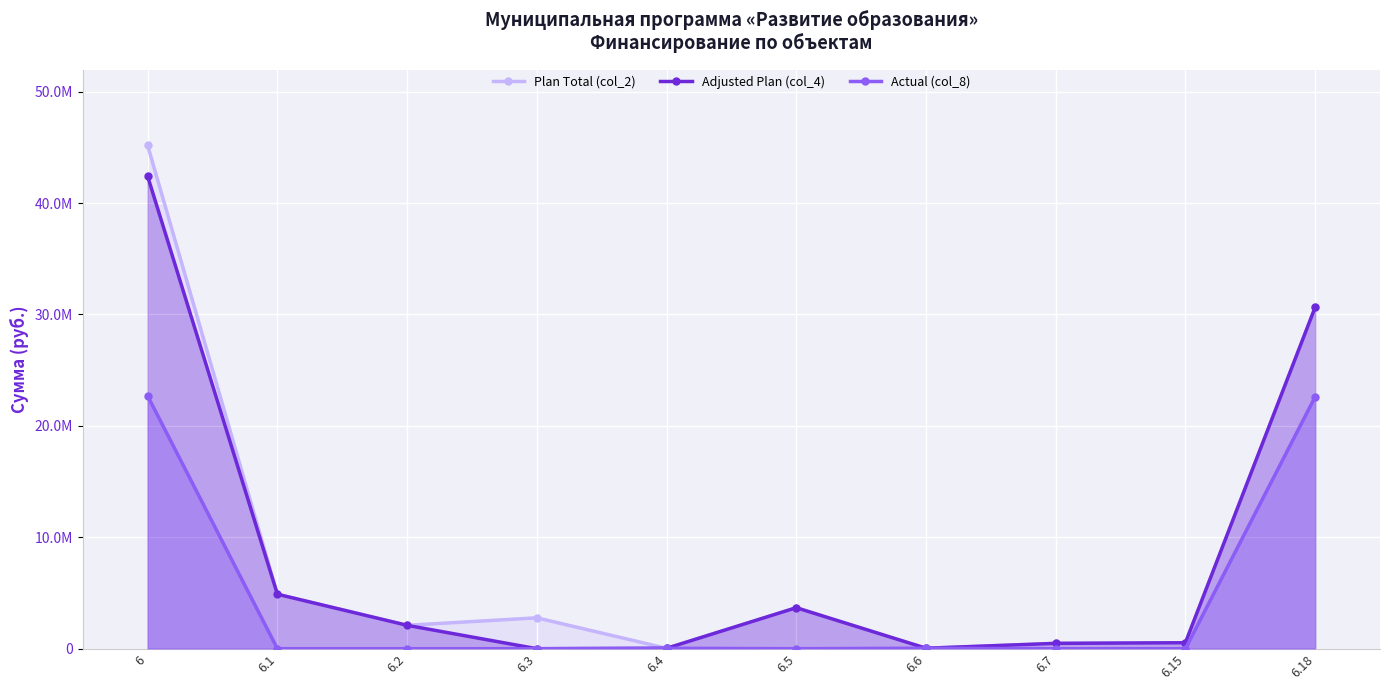

How many lines are shown in the chart?

3